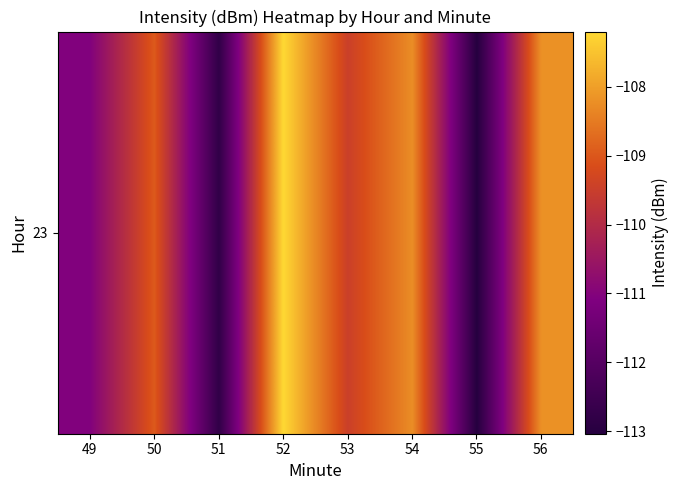

At which label is the value closest to -110?

53